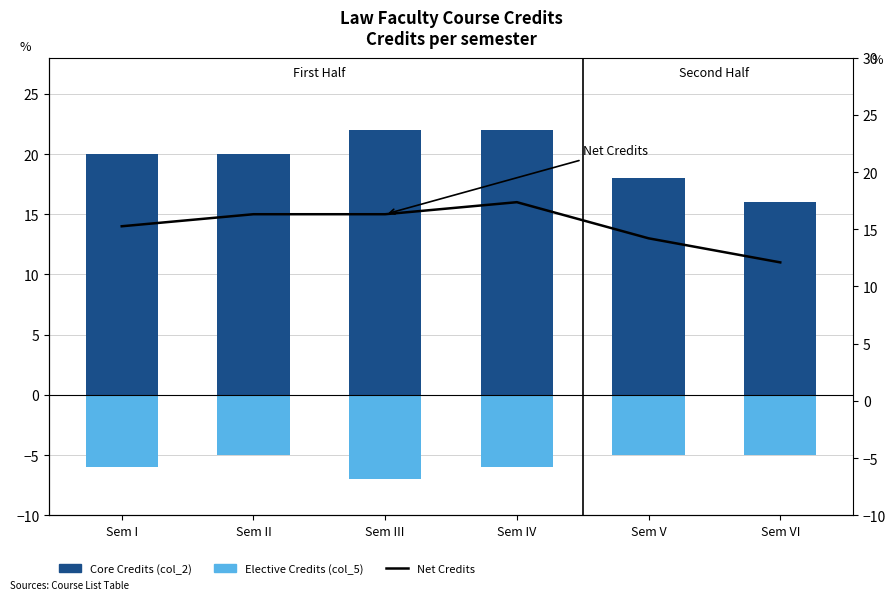

List the series in order of their overall mean, highest first.

Core Credits (col_2), Net Credits, Elective Credits (col_5)